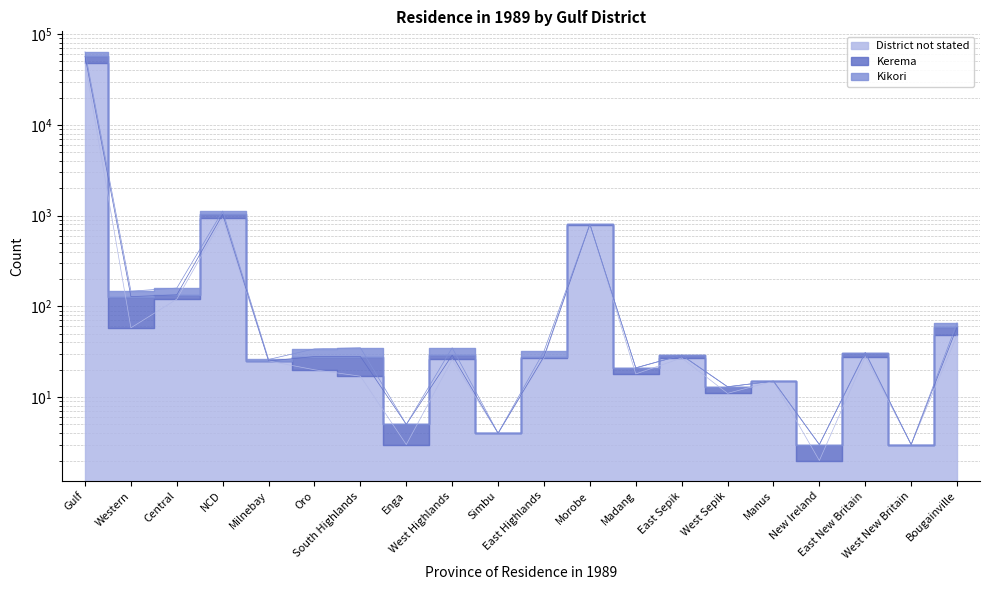

What are all the series names shown in the legend?

District not stated, Kerema, Kikori